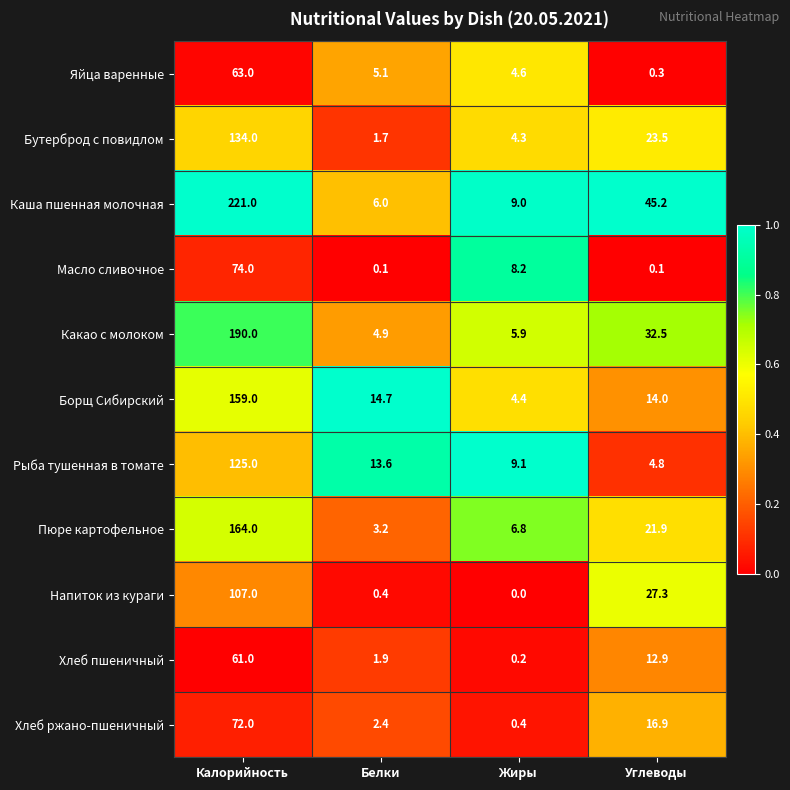

Rank the series by their maximum value, from highest to lowest.

Каша пшенная молочная, Какао с молоком, Пюре картофельное, Борщ Сибирский, Бутерброд с повидлом, Рыба тушенная в томате, Напиток из кураги, Масло сливочное, Хлеб ржано-пшеничный, Яйца варенные, Хлеб пшеничный